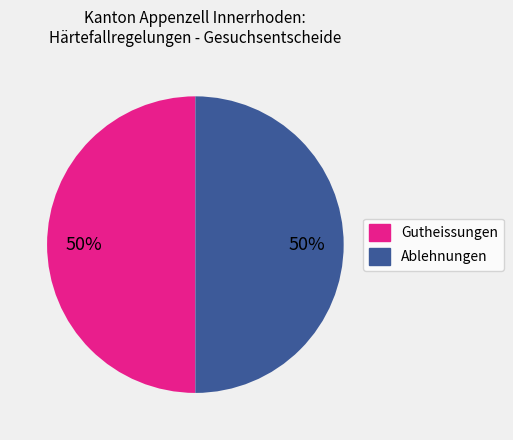

Count the number of slices in the pie.

2